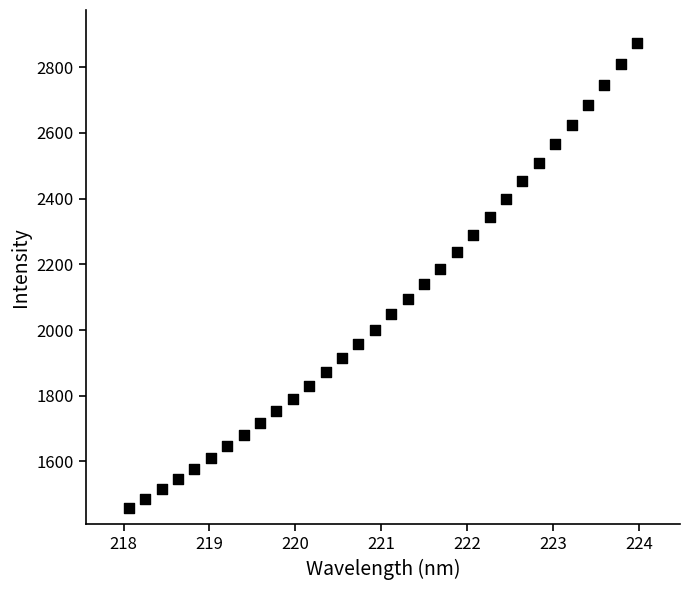

What is the range of Y values (max minus min)?

1416.0